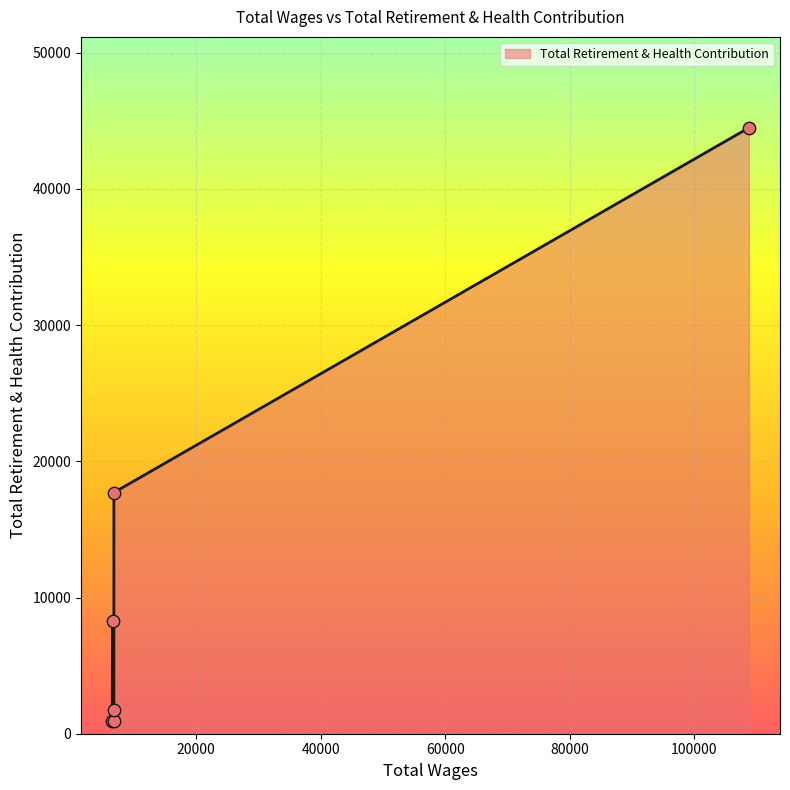

Between 6566 and 108811, which is larger?

108811